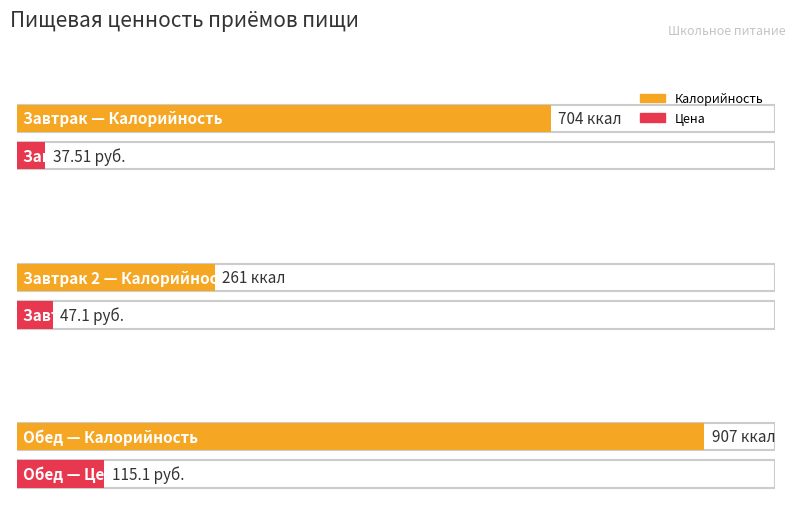

Which series changed the most between Завтрак and Завтрак 2?

Калорийность